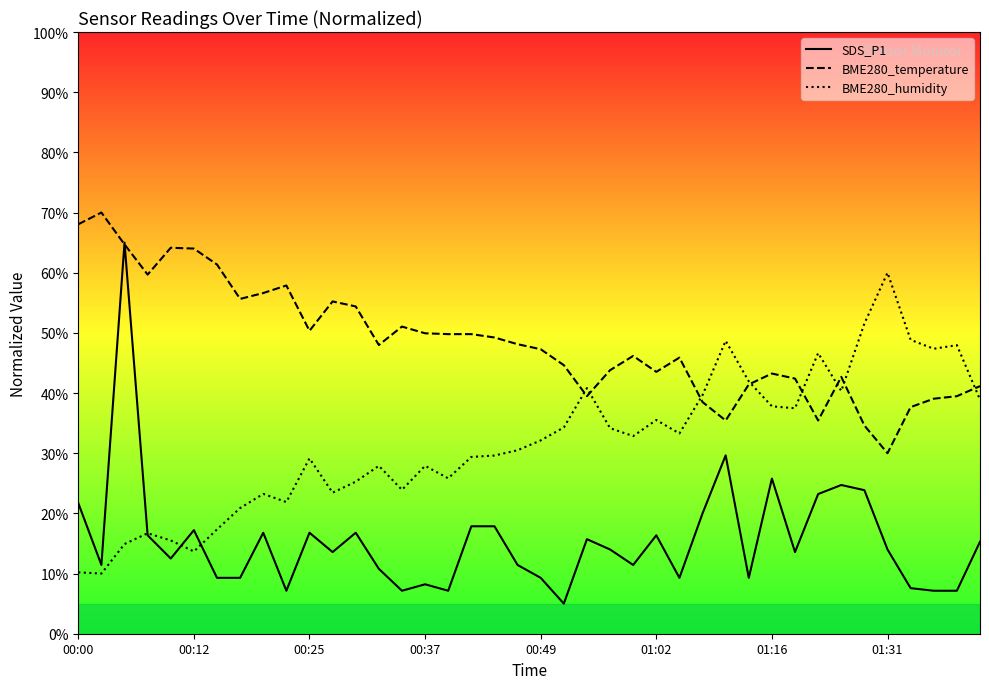

At 31, list the series in order from smallest to largest.

SDS_P1, BME280_humidity, BME280_temperature